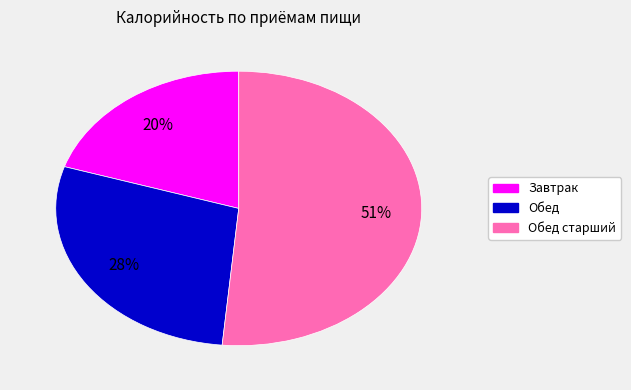

To the nearest percent, what is the average slice percentage?

33%